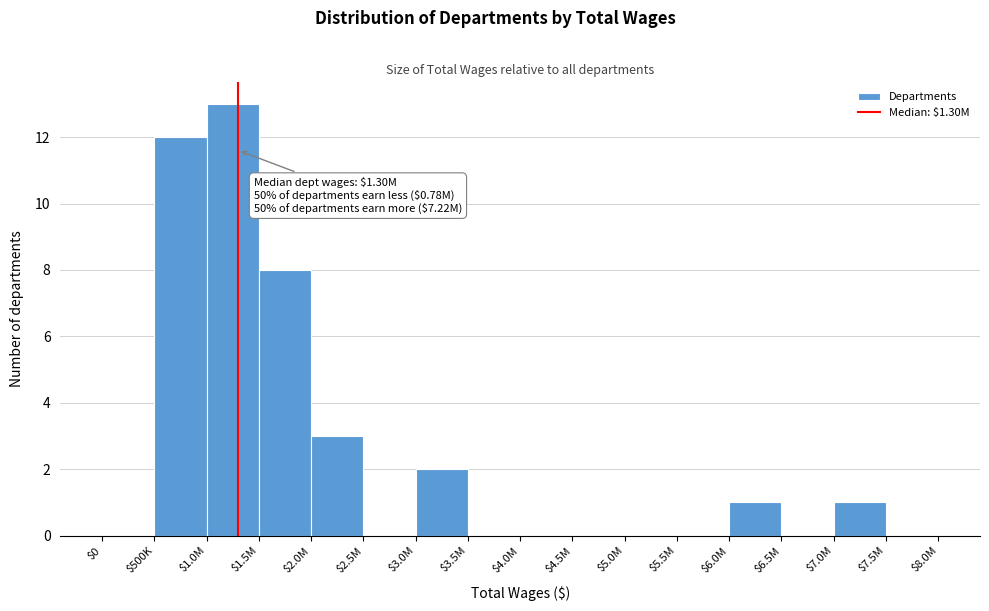

Where is the data nearest to the value 6?

$1.5M